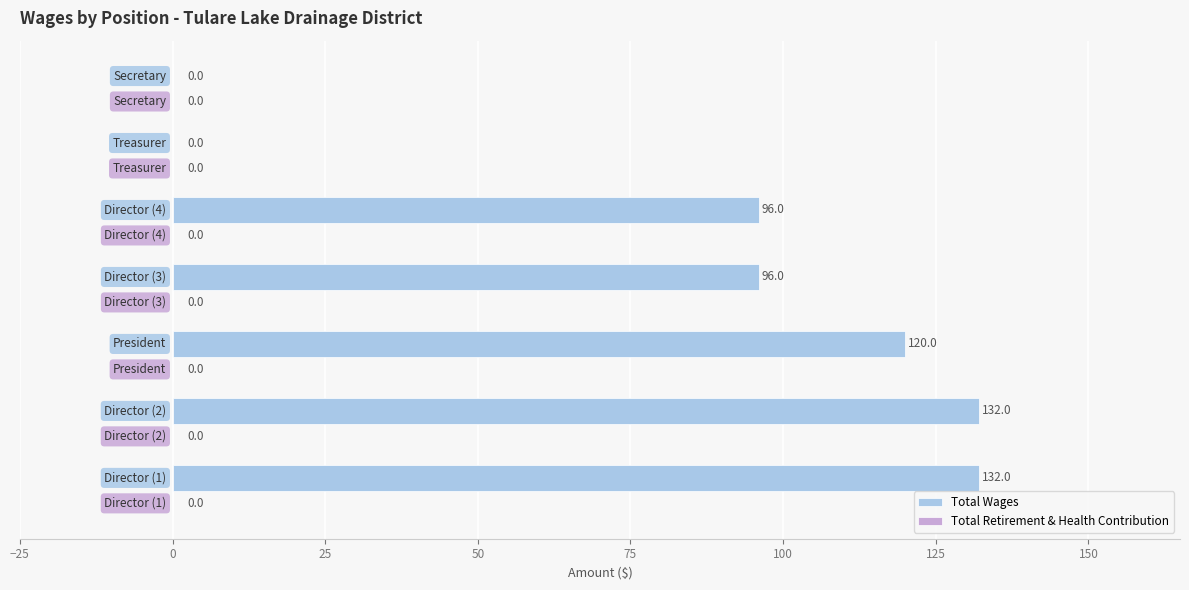

Are the bars horizontal?

Yes